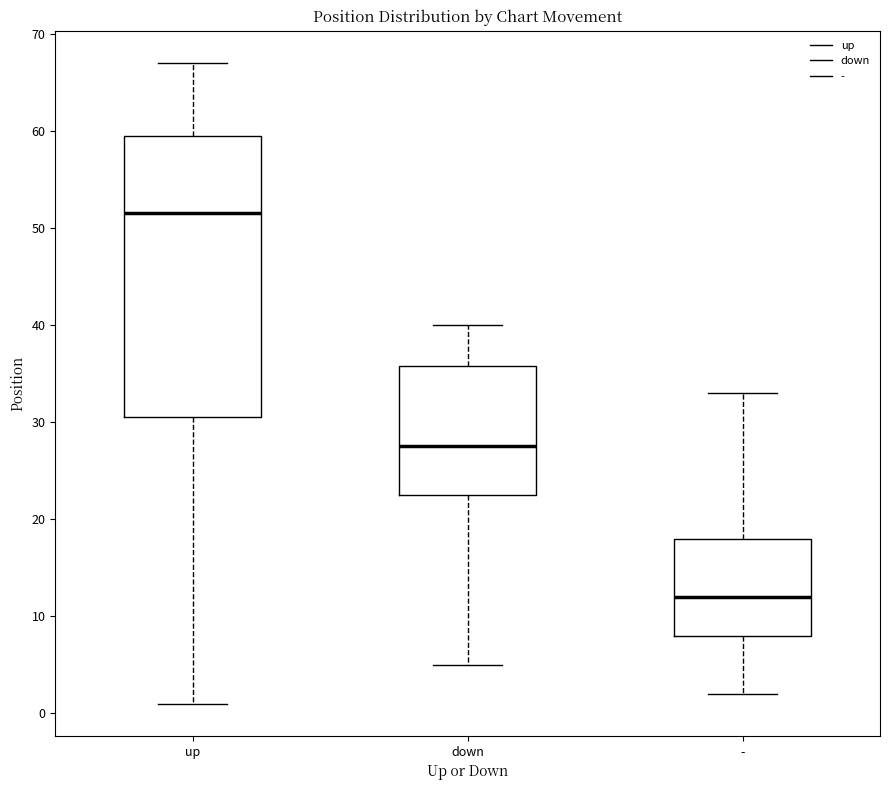

Which box's median line is the highest?

up